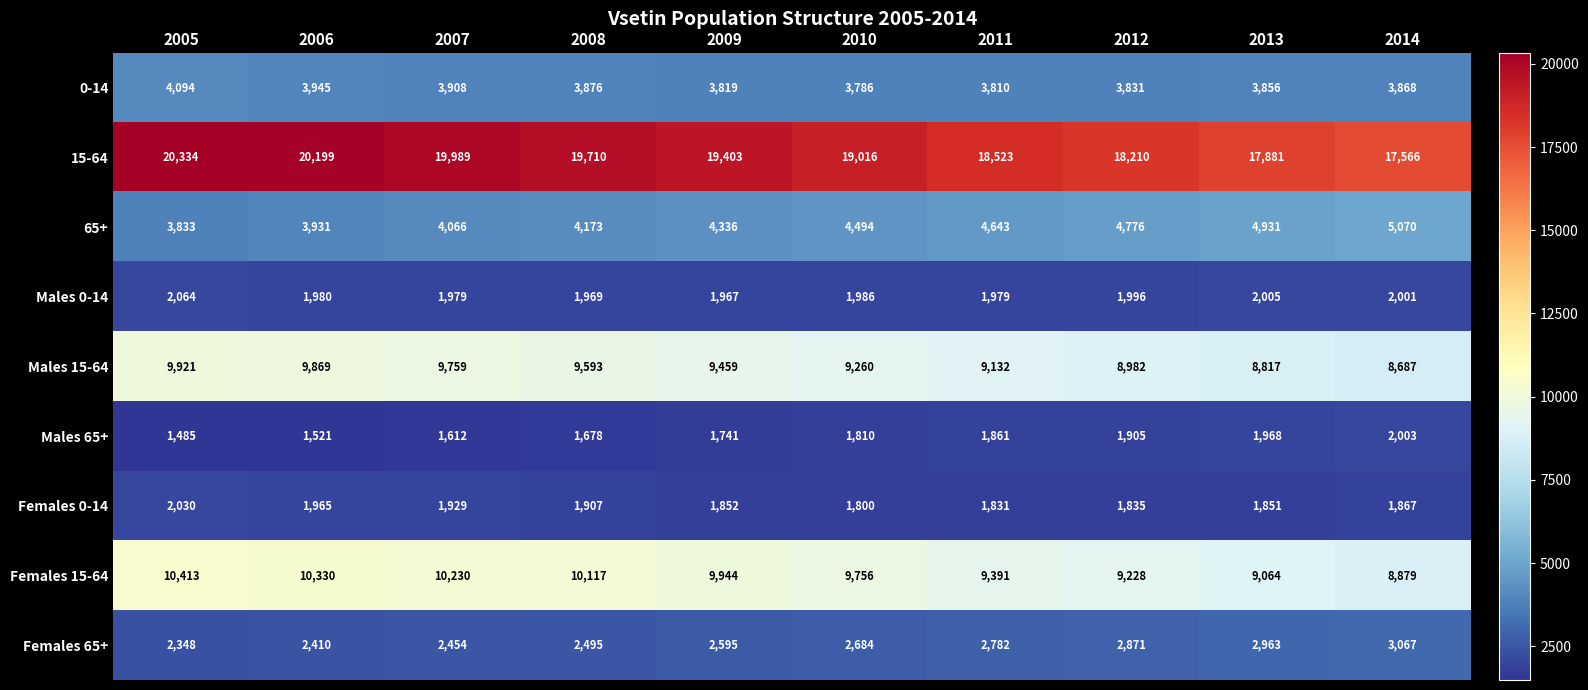

What is the greatest value displayed?

20334